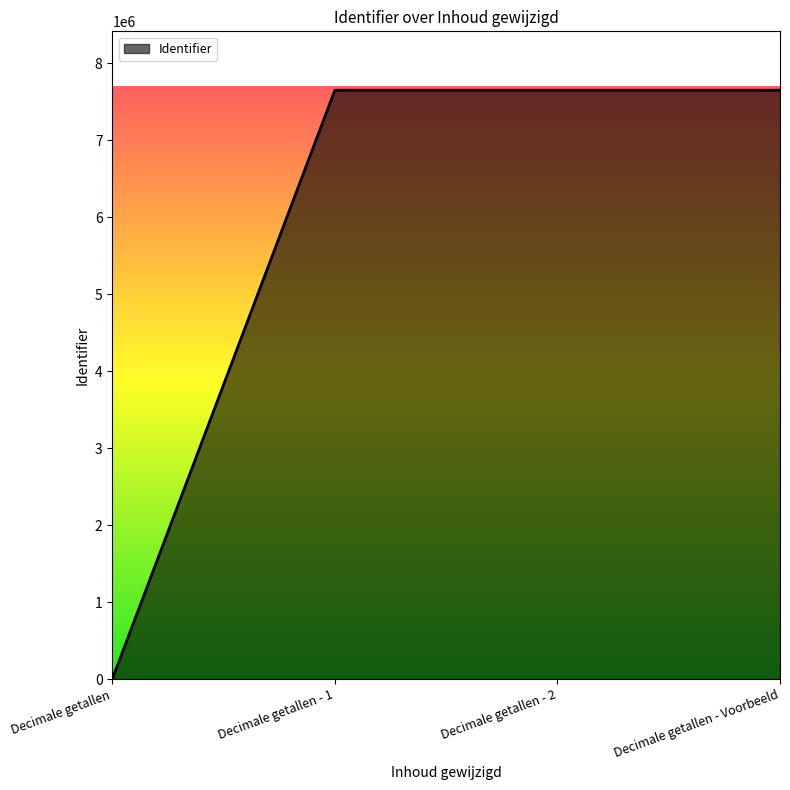

What is the maximum value shown in the chart?

7648282